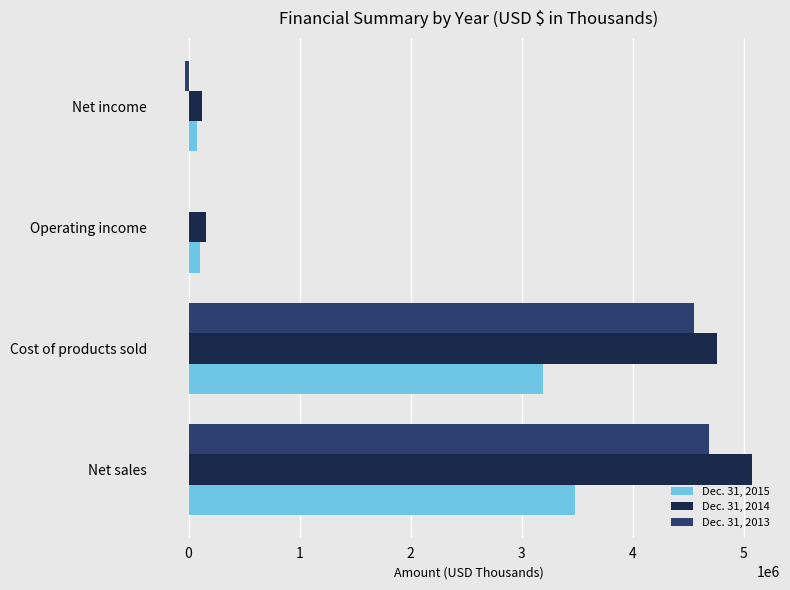

At which category is the sum across all series the highest?

Net sales